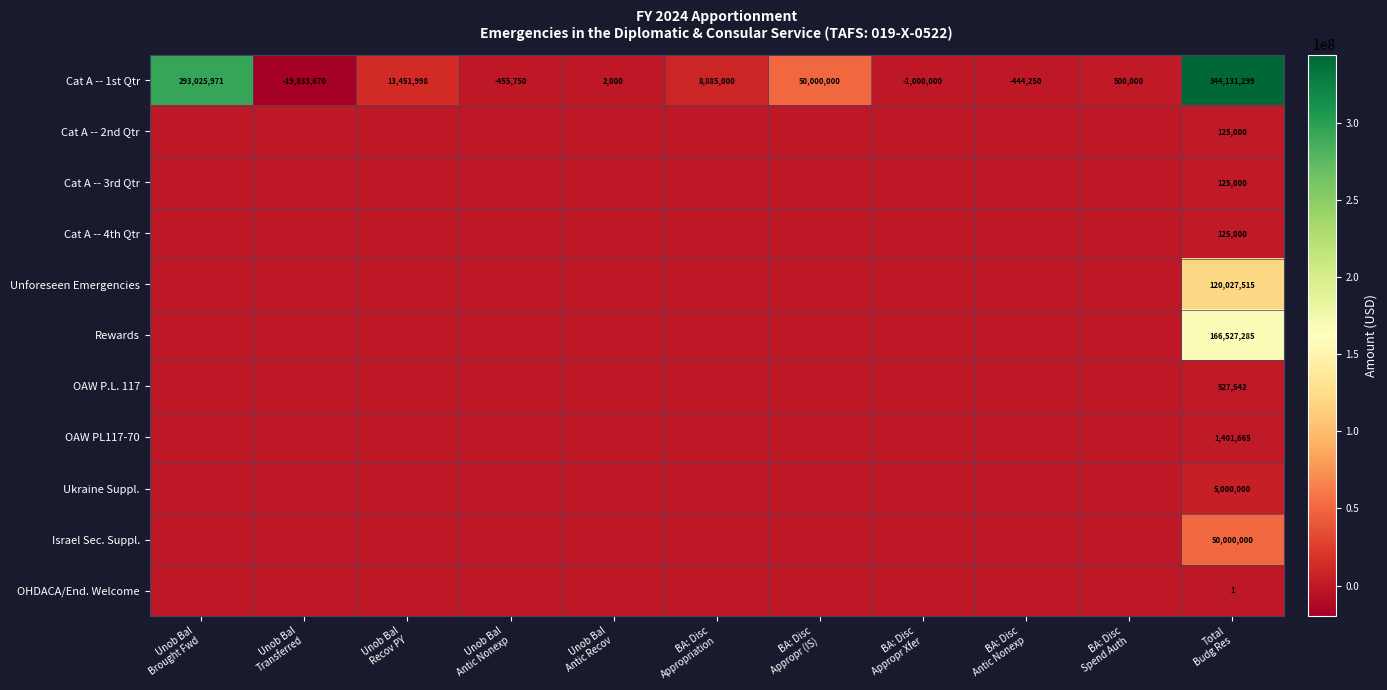

What is the total value across all series at BA: Disc
Spend Auth?

500000